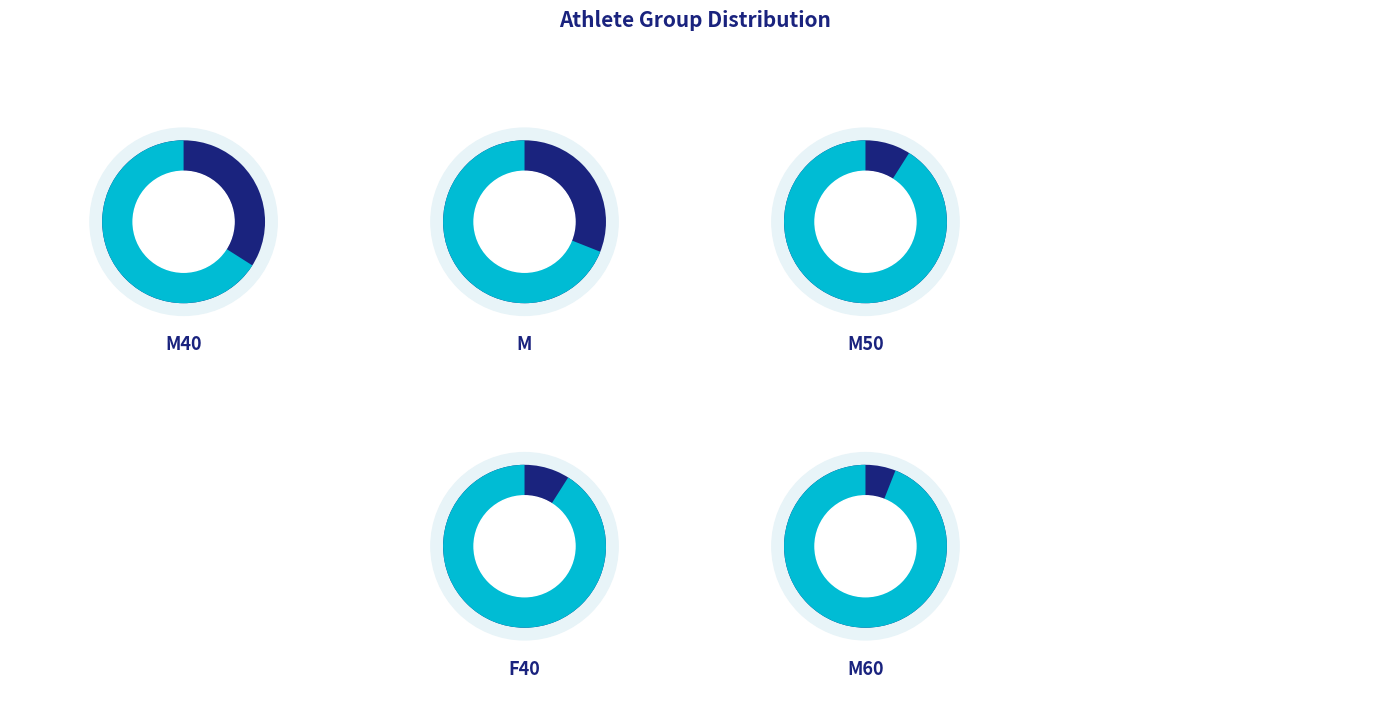

Does F account for over 50% of the chart?

No